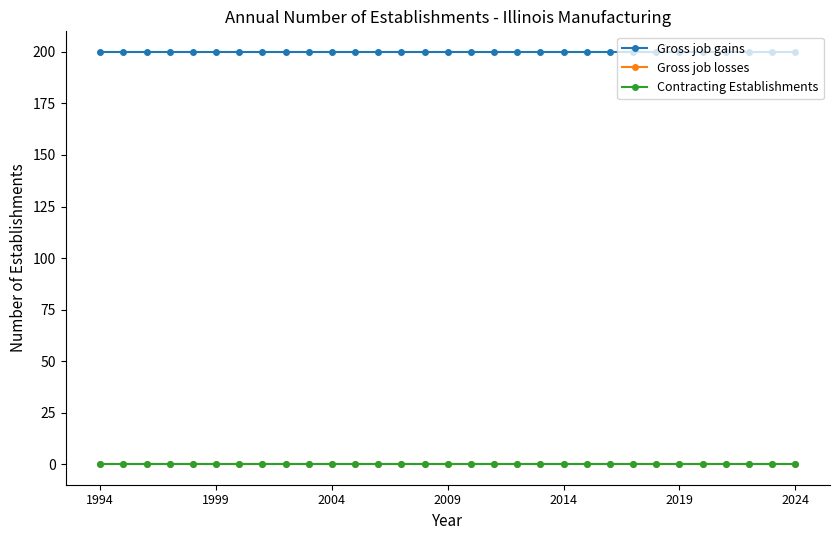

Reading left to right, what are all the values shown in this chart?

Gross job gains: 200	200	200	200	200	200	200	200	200	200	200	200	200	200	200	200	200	200	200	200	200	200	200	200	200	200	200	200	200	200	200
Gross job losses: 0	0	0	0	0	0	0	0	0	0	0	0	0	0	0	0	0	0	0	0	0	0	0	0	0	0	0	0	0	0	0
Contracting Establishments: 0	0	0	0	0	0	0	0	0	0	0	0	0	0	0	0	0	0	0	0	0	0	0	0	0	0	0	0	0	0	0